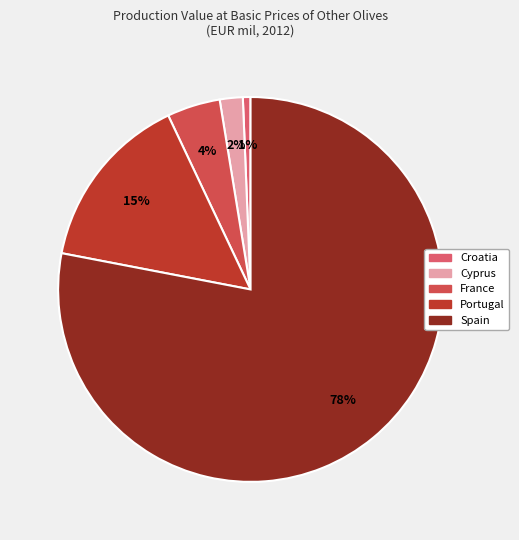

Which category has the smallest portion of the pie?

Croatia